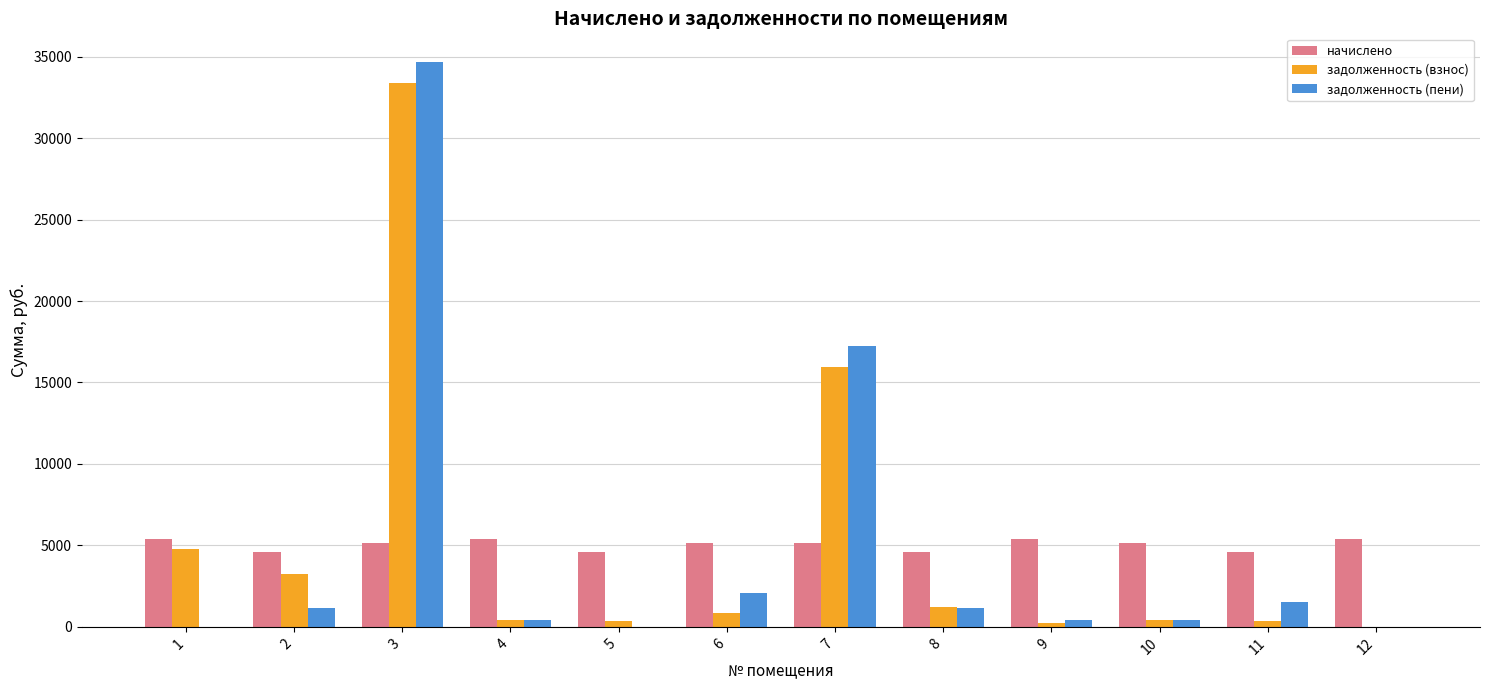

What are all the series names shown in the legend?

начислено, задолженность (взнос), задолженность (пени)